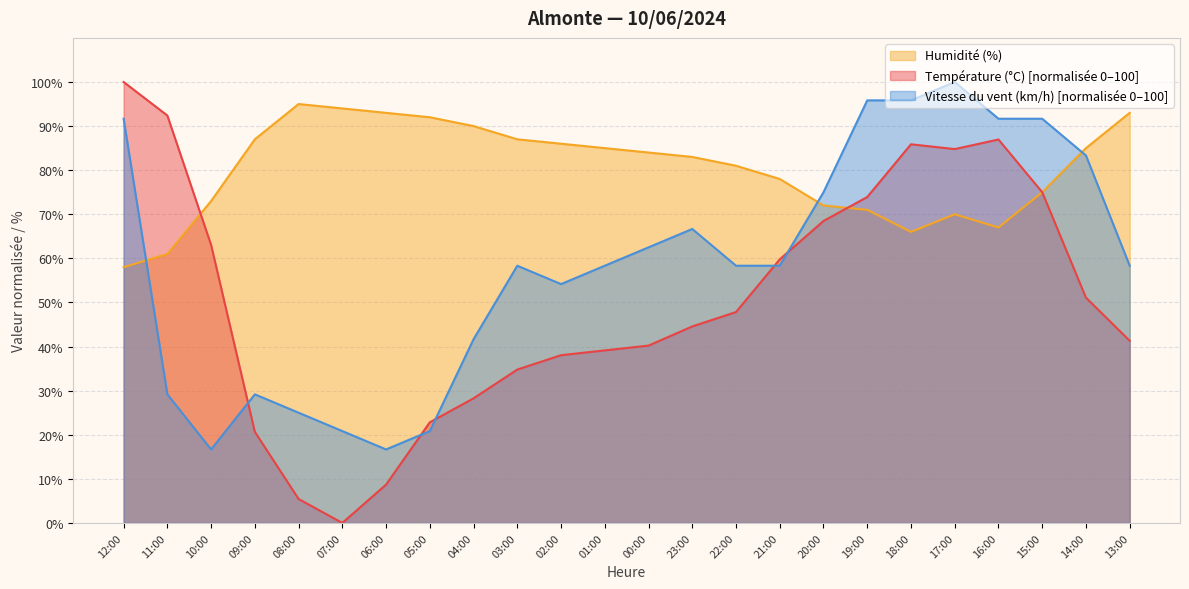

Reading left to right, transcribe all the data shown in this chart.

Température (°C): 12:00=100.0	11:00=92.4	10:00=63.0	09:00=20.7	08:00=5.4	07:00=0.0	06:00=8.7	05:00=22.8	04:00=28.3	03:00=34.8	02:00=38.0	01:00=39.1	00:00=40.2	23:00=44.6	22:00=47.8	21:00=59.8	20:00=68.5	19:00=73.9	18:00=85.9	17:00=84.8	16:00=87.0	15:00=75.0	14:00=51.1	13:00=41.3
Humidité (%): 12:00=58.0	11:00=61.0	10:00=73.0	09:00=87.0	08:00=95.0	07:00=94.0	06:00=93.0	05:00=92.0	04:00=90.0	03:00=87.0	02:00=86.0	01:00=85.0	00:00=84.0	23:00=83.0	22:00=81.0	21:00=78.0	20:00=72.0	19:00=71.0	18:00=66.0	17:00=70.0	16:00=67.0	15:00=75.0	14:00=85.0	13:00=93.0
Vitesse du vent (km/h): 12:00=91.7	11:00=29.2	10:00=16.7	09:00=29.2	08:00=25.0	07:00=20.8	06:00=16.7	05:00=20.8	04:00=41.7	03:00=58.3	02:00=54.2	01:00=58.3	00:00=62.5	23:00=66.7	22:00=58.3	21:00=58.3	20:00=75.0	19:00=95.8	18:00=95.8	17:00=100.0	16:00=91.7	15:00=91.7	14:00=83.3	13:00=58.3